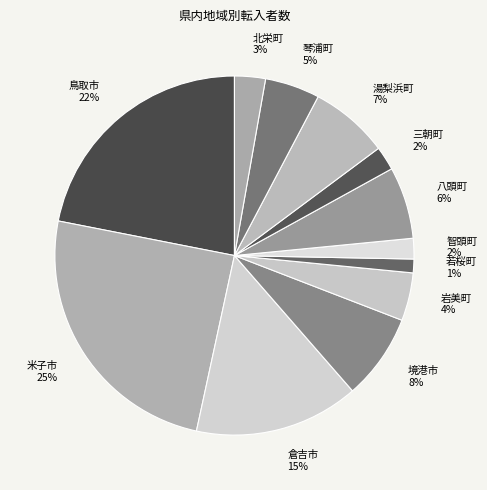

Does any single category account for the majority?

No